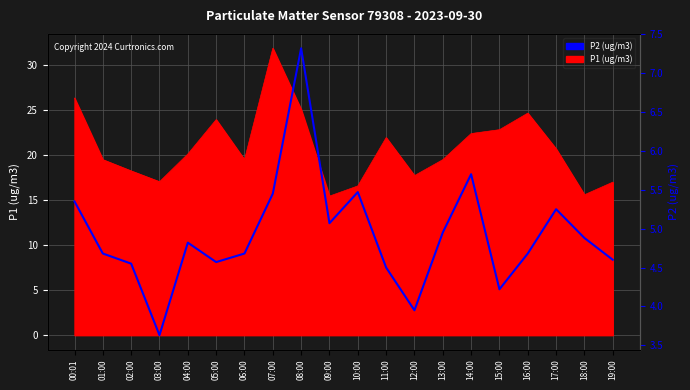

List the labels in order of value, largest first.

08:00, 14:00, 10:00, 07:00, 00:01, 17:00, 09:00, 13:00, 18:00, 04:00, 01:00, 06:00, 16:00, 19:00, 05:00, 02:00, 11:00, 15:00, 12:00, 03:00